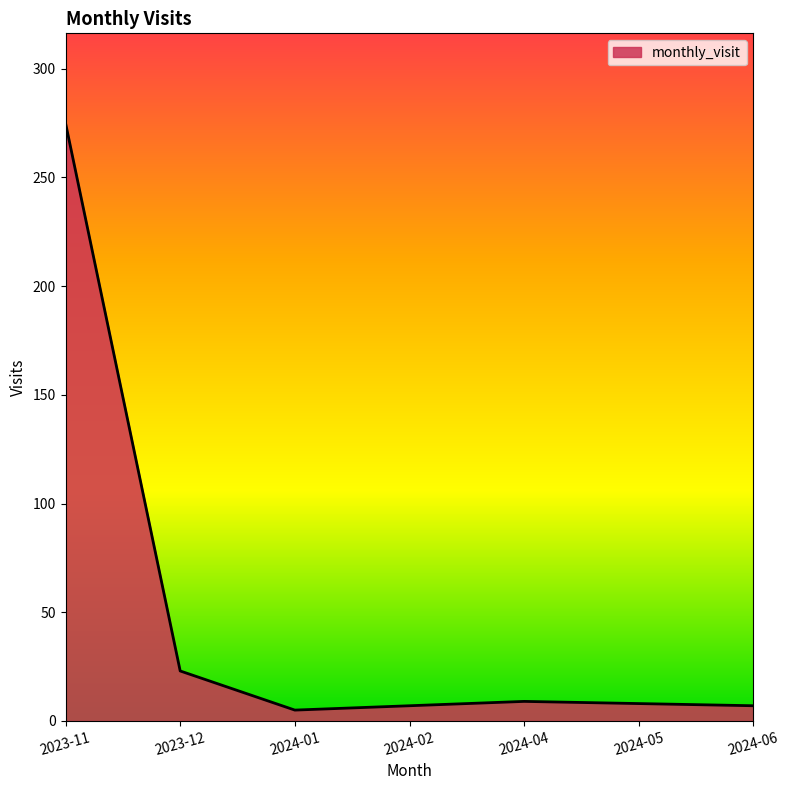

What is the average value?

48